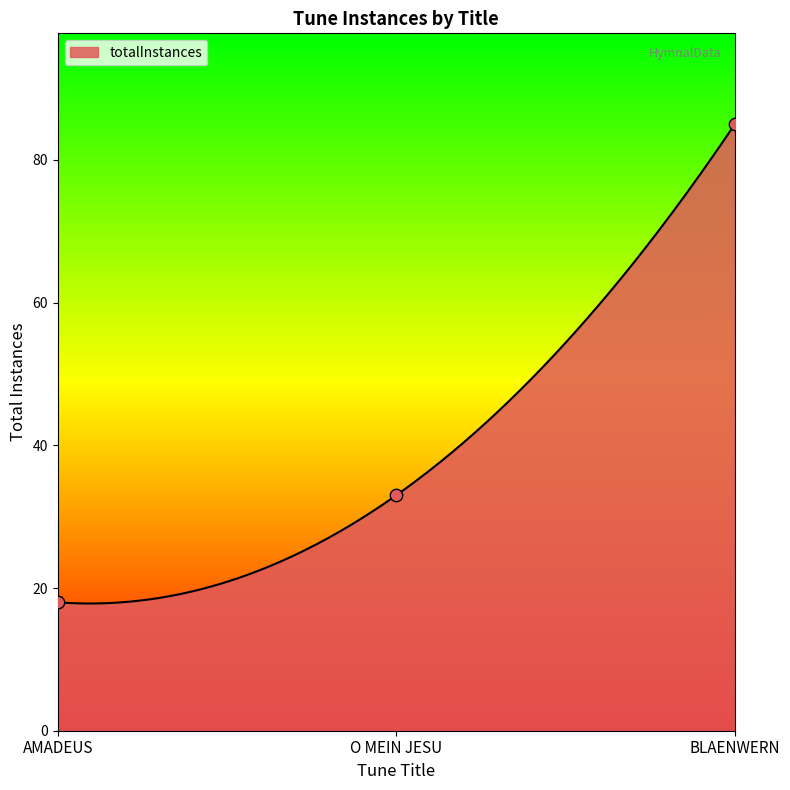

Which has a higher value, O MEIN JESU or BLAENWERN?

BLAENWERN